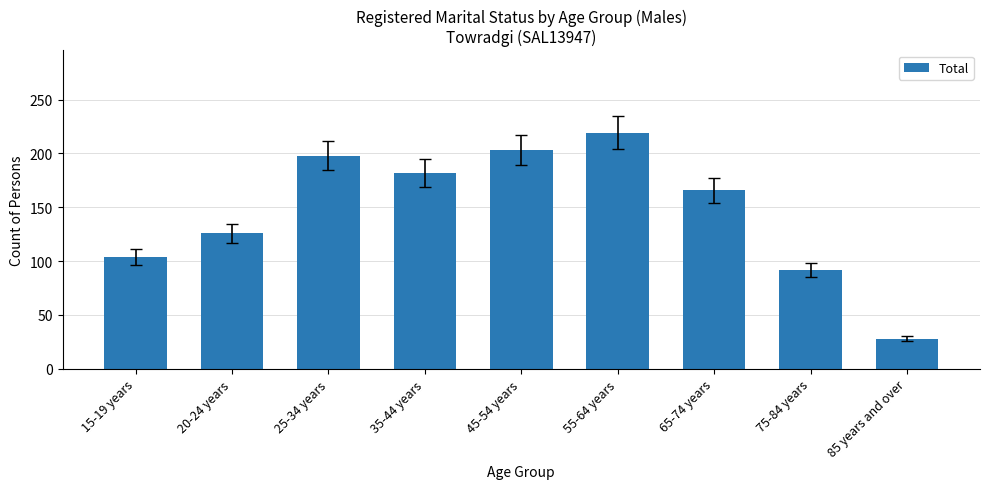

How many values are below 166?

4